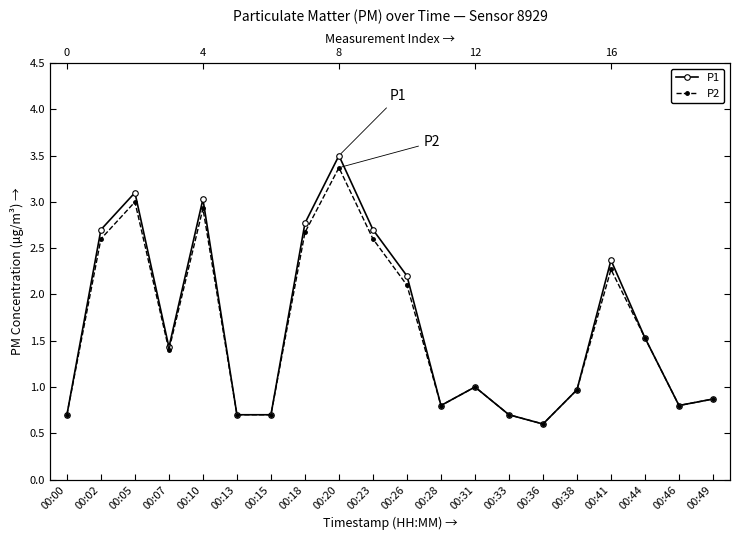

True or false: P1 and P2 intersect in this chart.

False